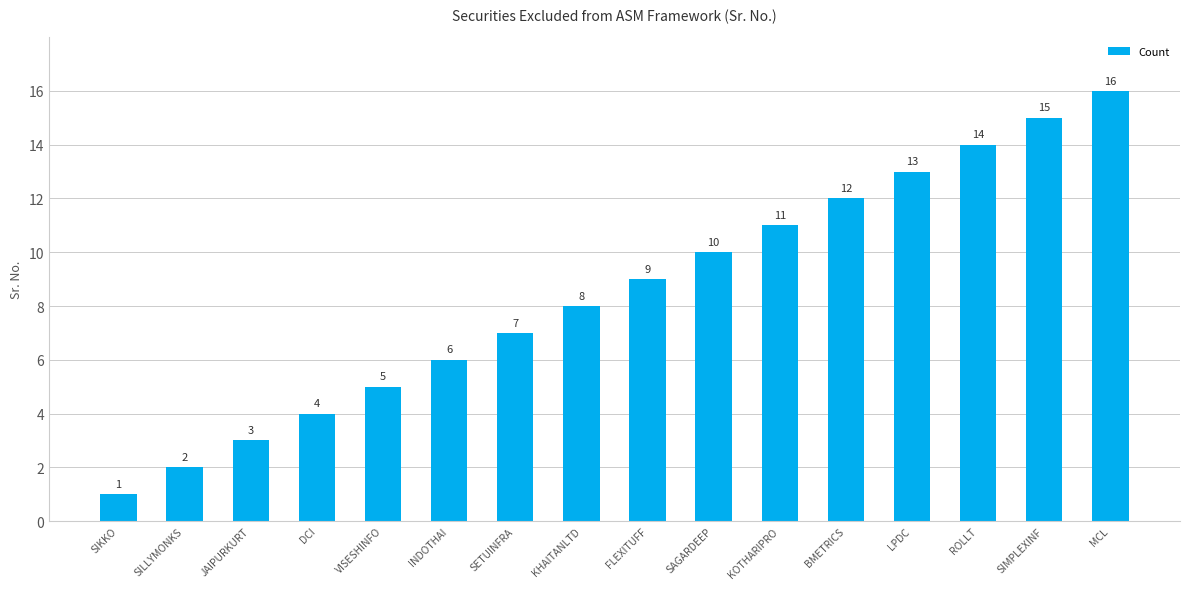

What is the value of the 10th bar from the left?

10